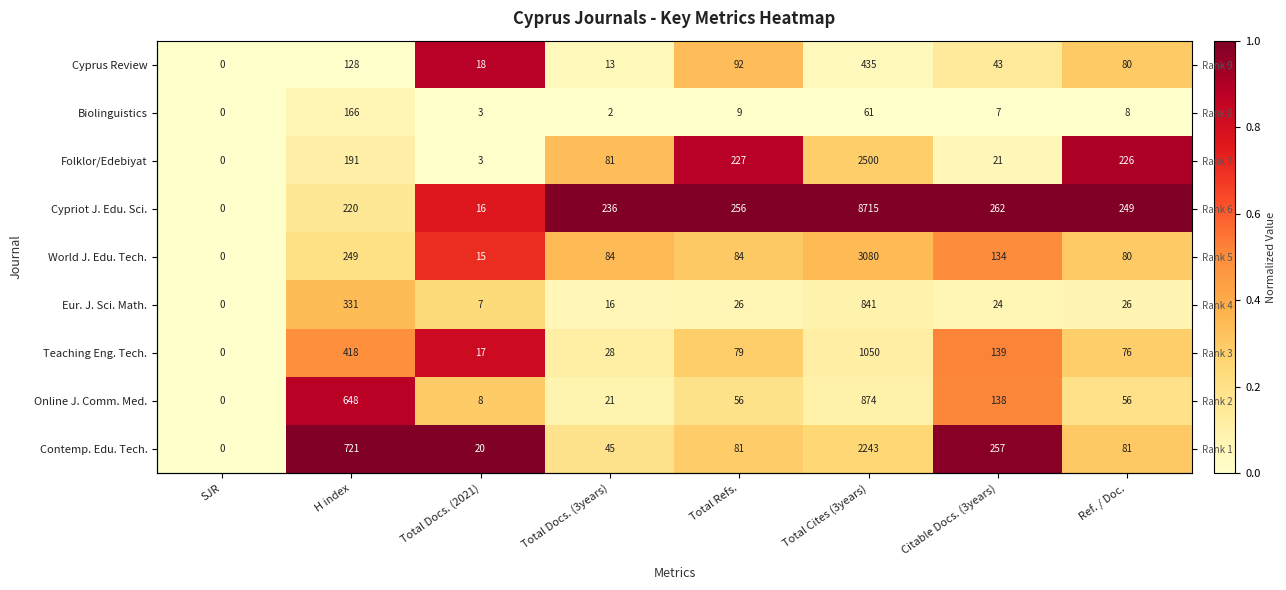

How many values in Online J. Comm. Med. are above zero?

7